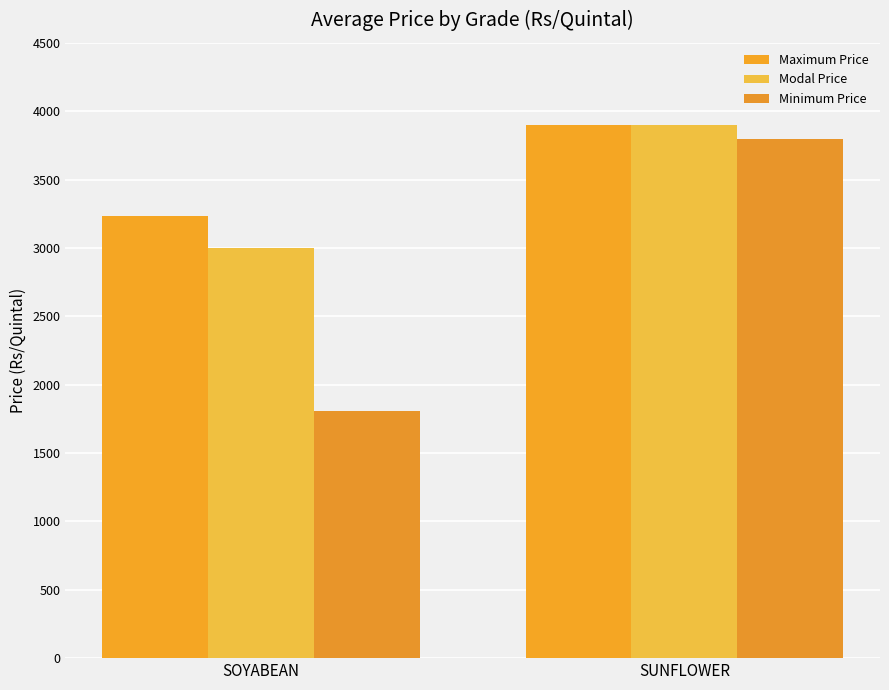

What is the highest value of the Modal Price series?

3900